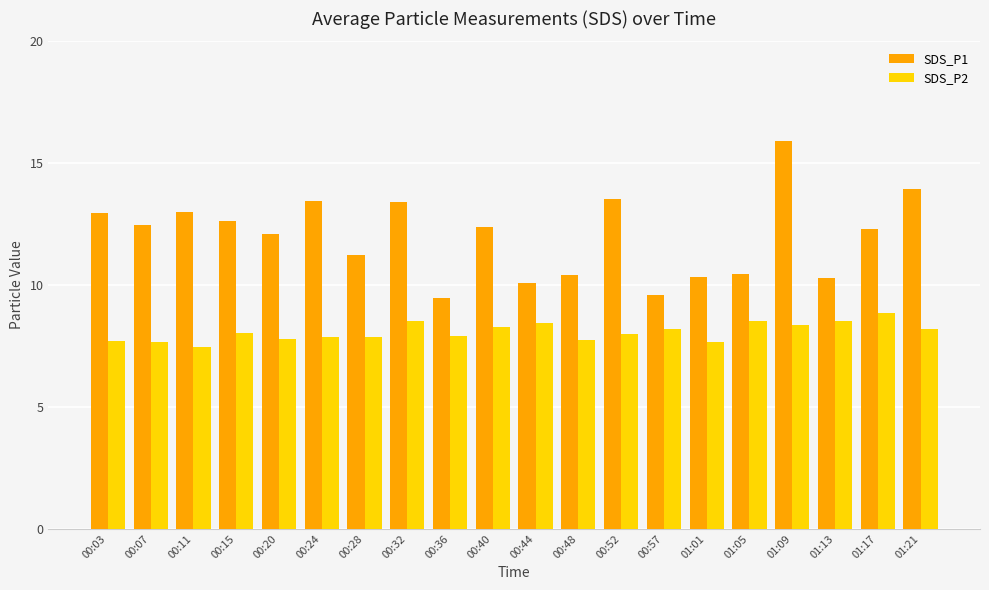

How many data points does each series have?

20